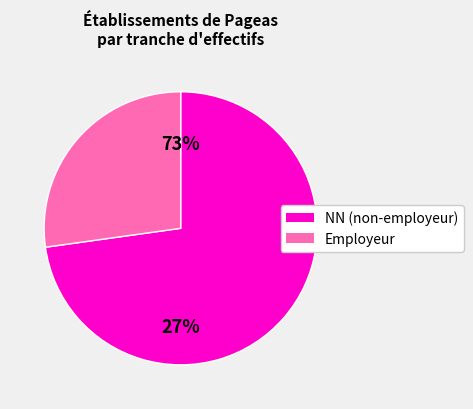

Which category has the biggest portion of the pie?

NN